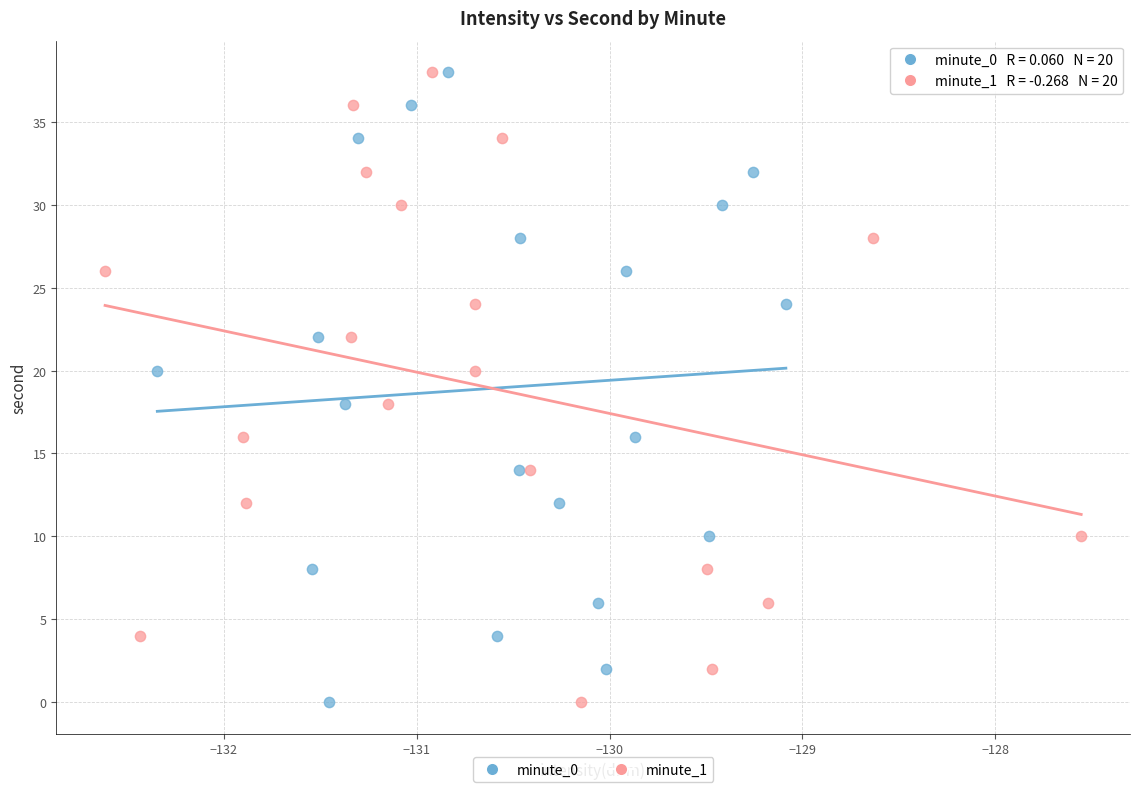

What are all the series names shown in the legend?

minute_0, minute_1